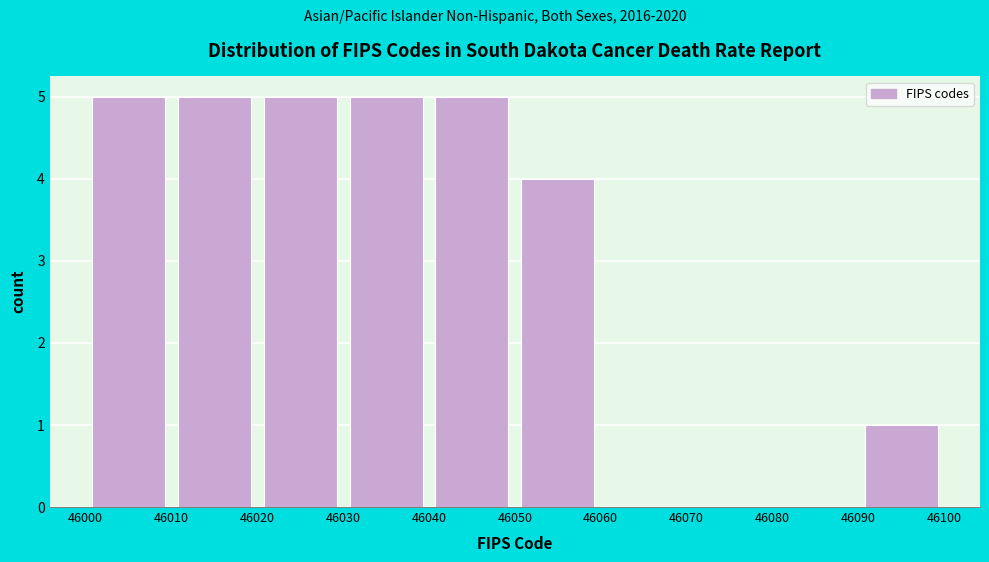

Reading left to right, list every bar in this chart as the range it spans on the x-axis followed by its height. The values are not printed on the chart, so give them approximately, as read against the axis.

46000 to 46010: 5
46010 to 46020: 5
46020 to 46030: 5
46030 to 46040: 5
46040 to 46050: 5
46050 to 46060: 4
46060 to 46070: 0
46070 to 46080: 0
46080 to 46090: 0
46090 to 46100: 1